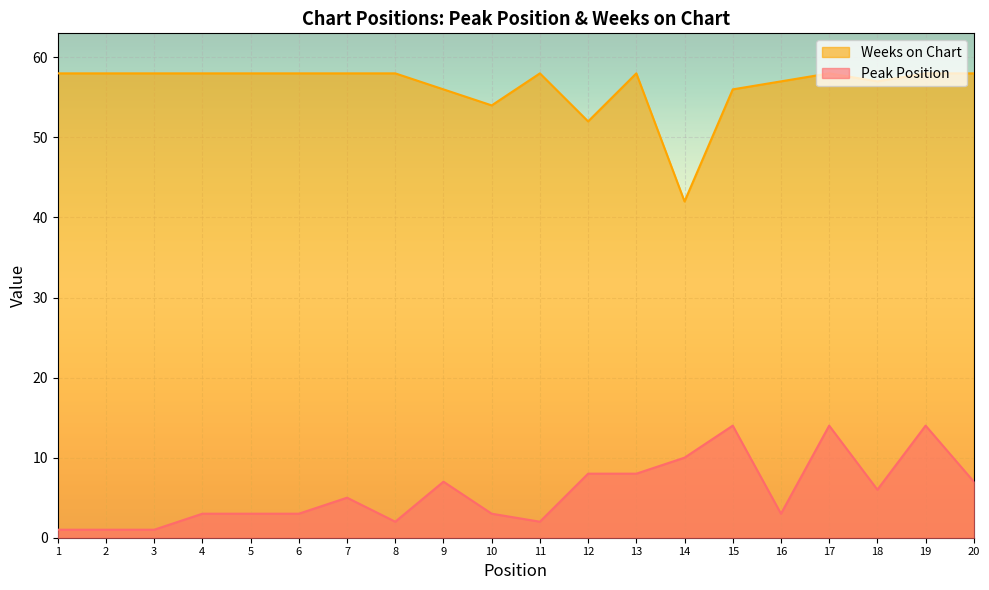

Which series has the widest spread of values?

Weeks on Chart